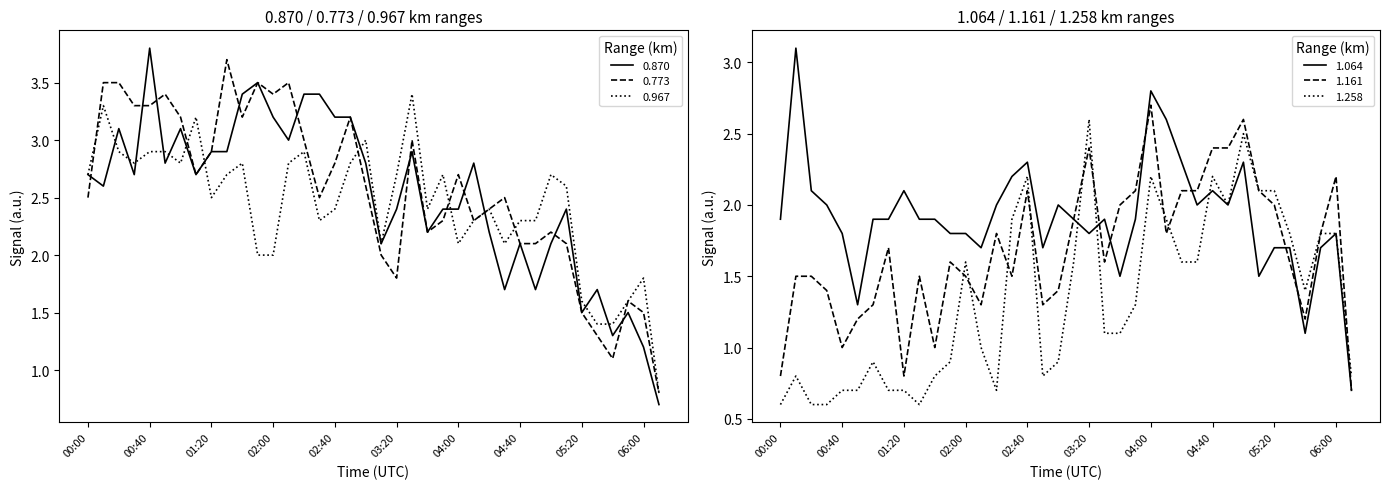

How many distinct data groups are displayed?

6